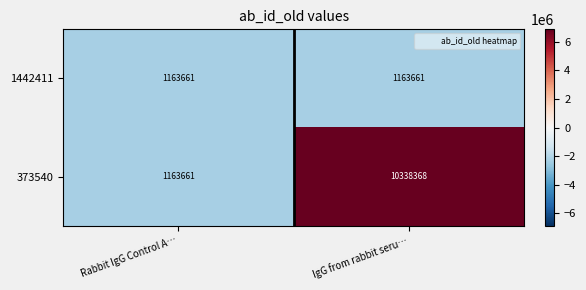

At IgG from rabbit seru…, list the series in order from largest to smallest.

373540, 1442411